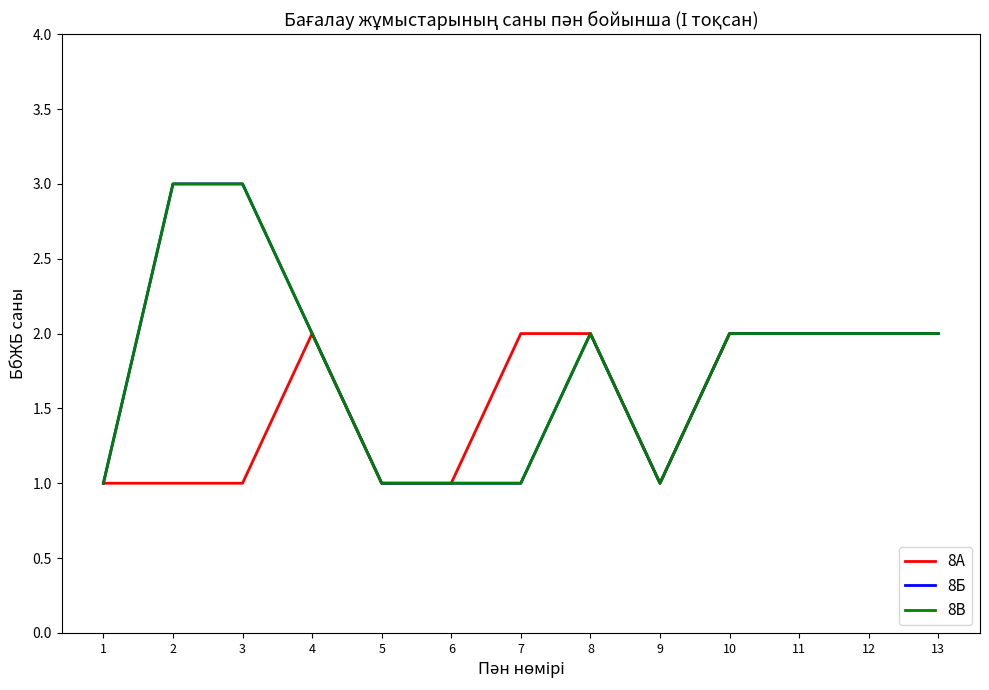

True or false: 8А has more than 1 points higher than both neighbors.

False